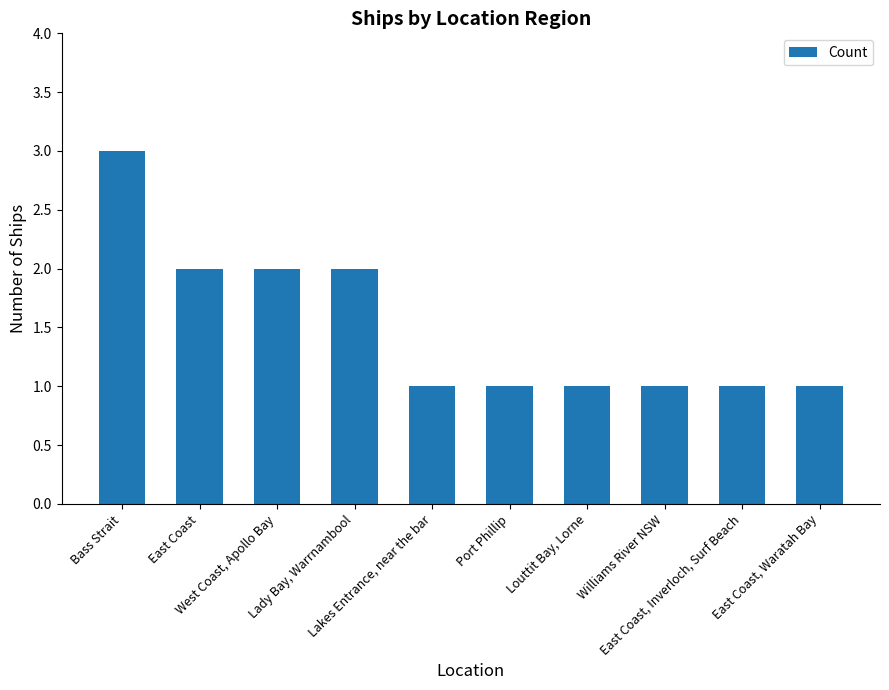

What is the difference between the maximum and minimum values?

2